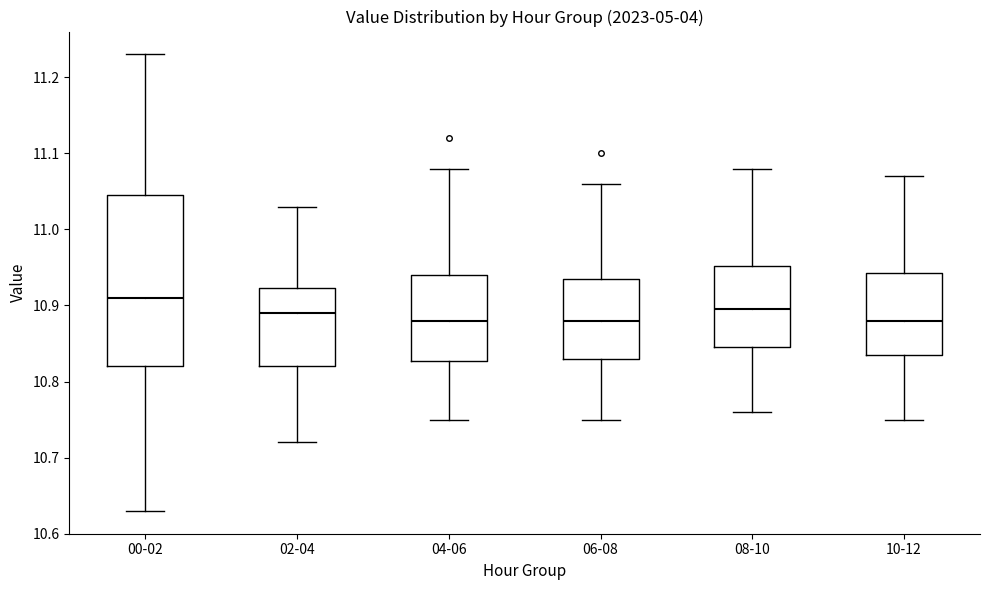

Comparing the boxes themselves (not the whiskers), which one is the tallest?

00-02